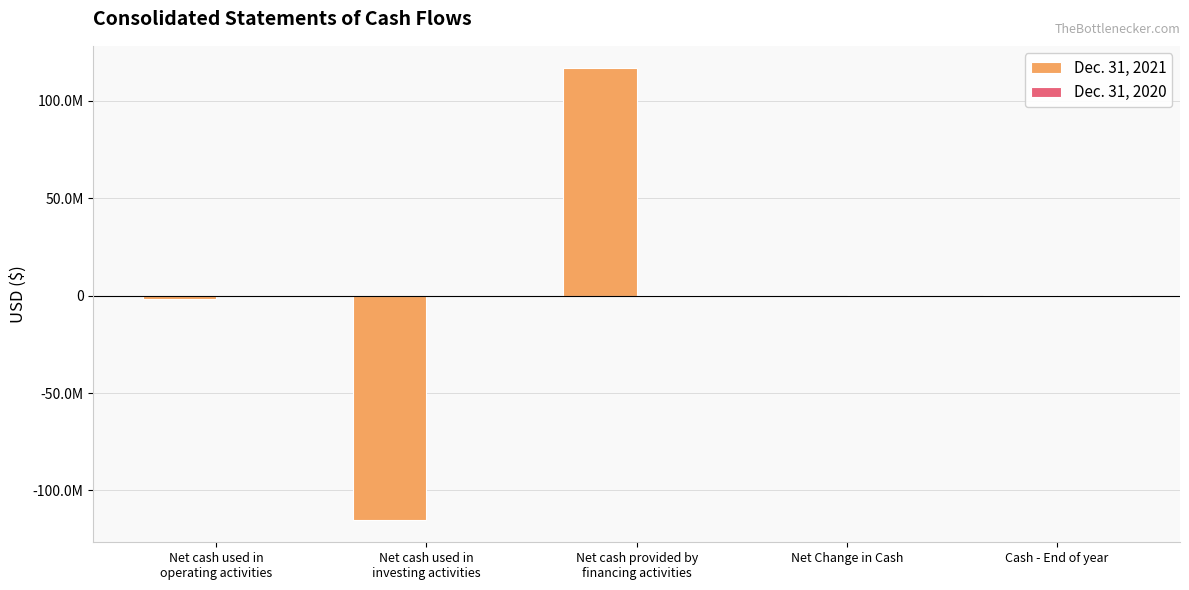

What is the approximate value of Dec. 31, 2020 at Cash - End of year, to the nearest 50?

195750